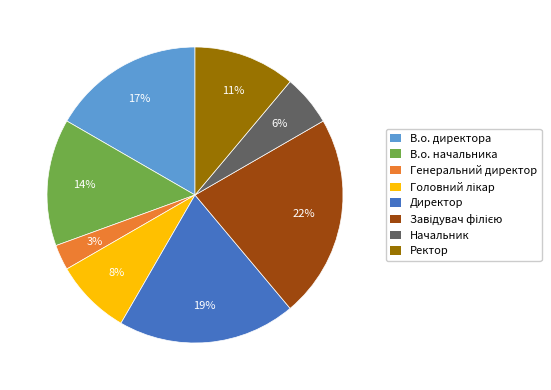

Do В.о. начальника and Генеральний директор together represent more than half of the pie?

No